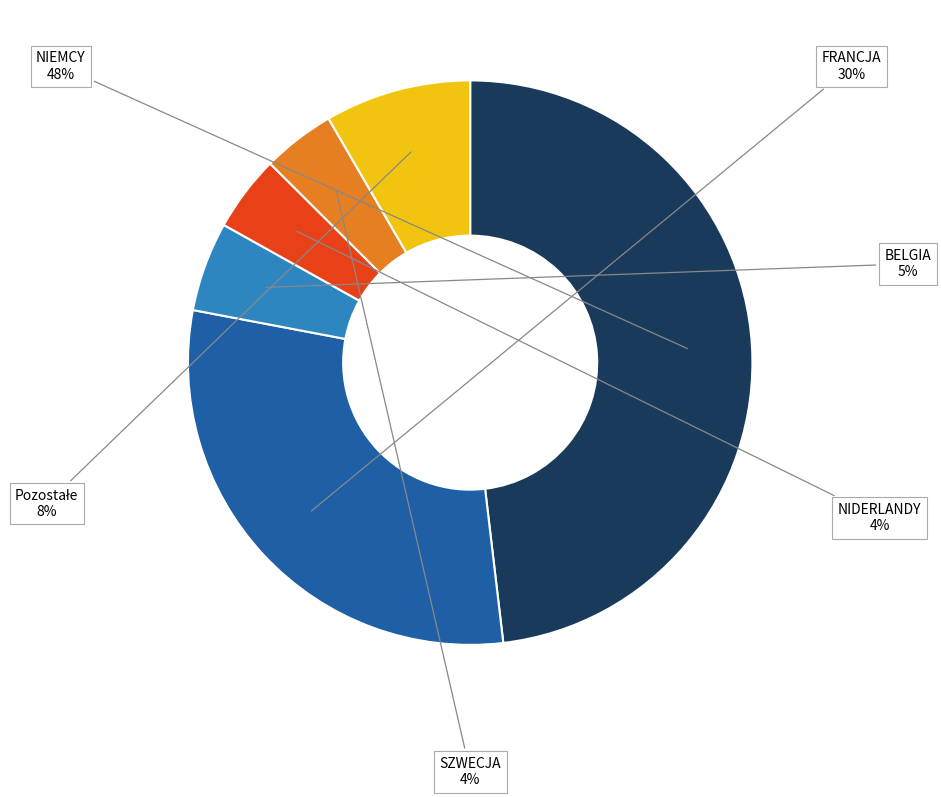

Combined, do NIDERLANDY and SZWECJA account for over 50%?

No